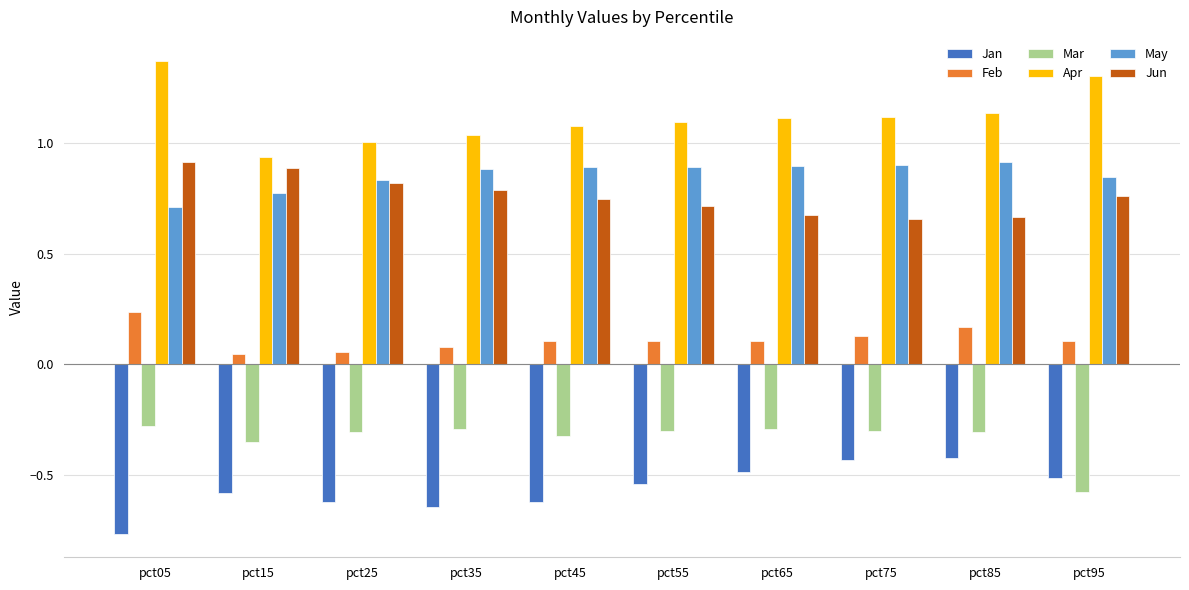

Which series has the largest total across all categories?

Apr